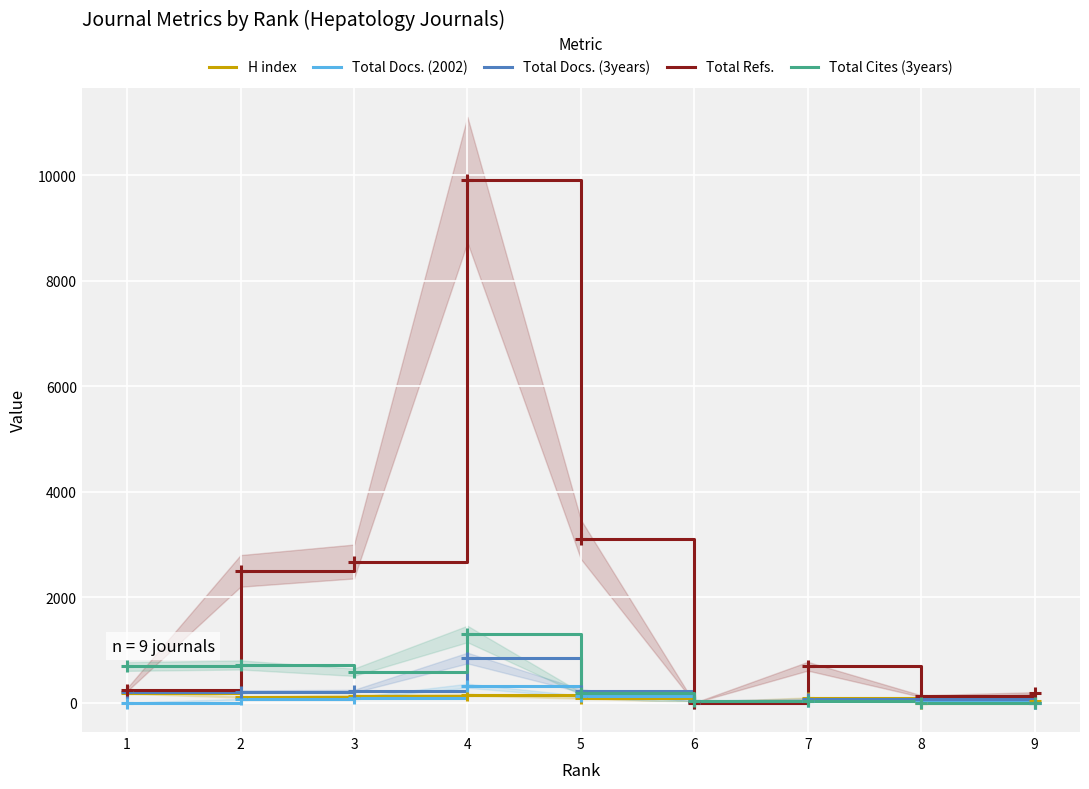

What is the difference between the Total Refs. values at 1 and 7?

443